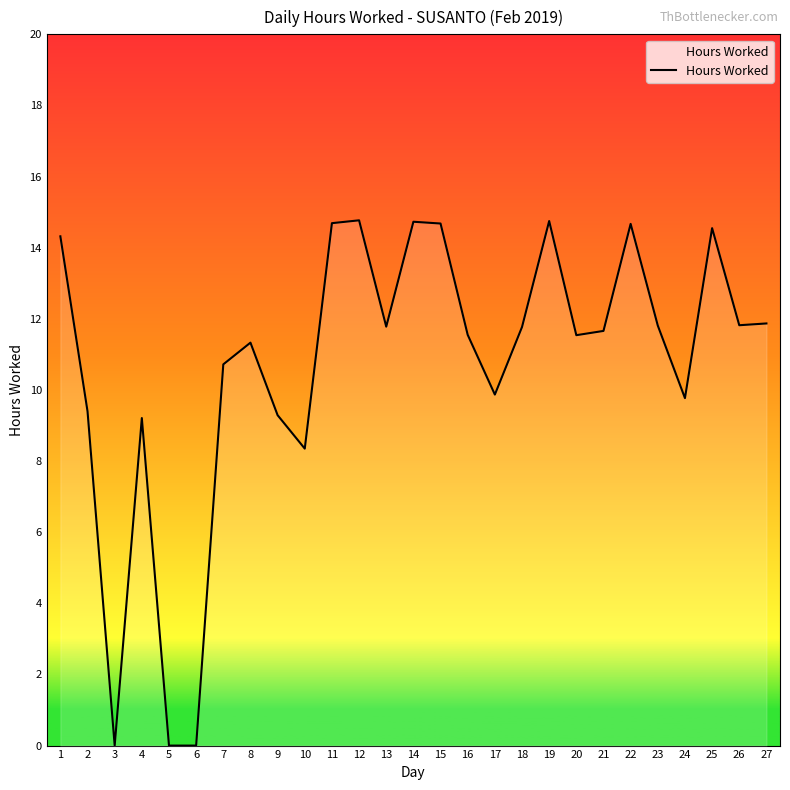

What is the difference between the maximum and second lowest values?

14.8